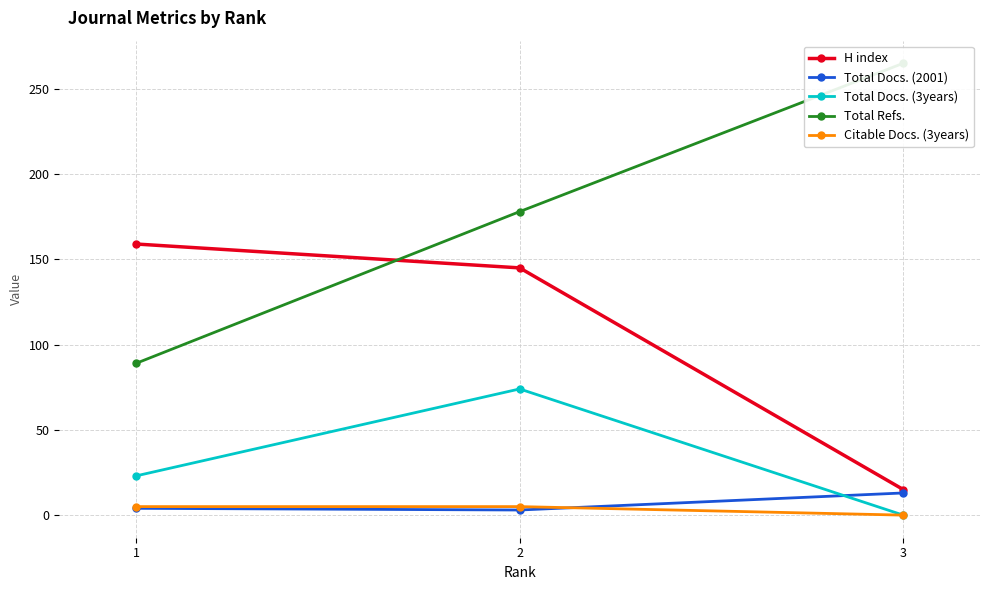

The Citable Docs. (3years) series shows 0 at 3. True or false?

True